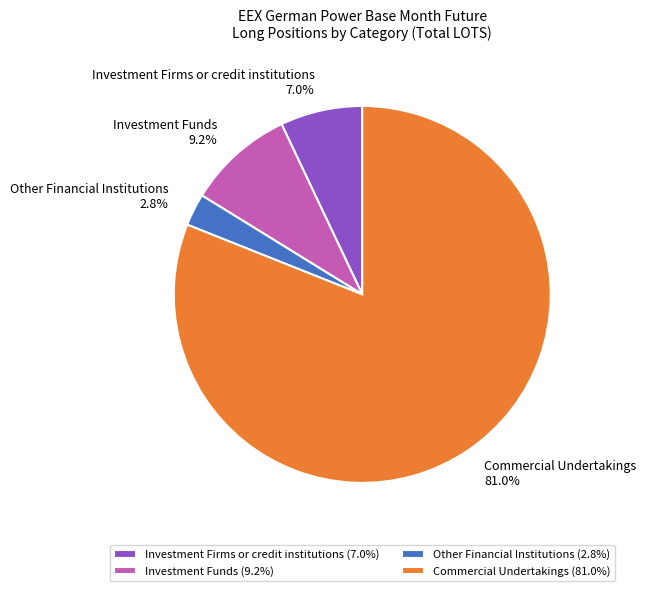

Does Investment Firms or credit institutions represent more than half of the total?

No